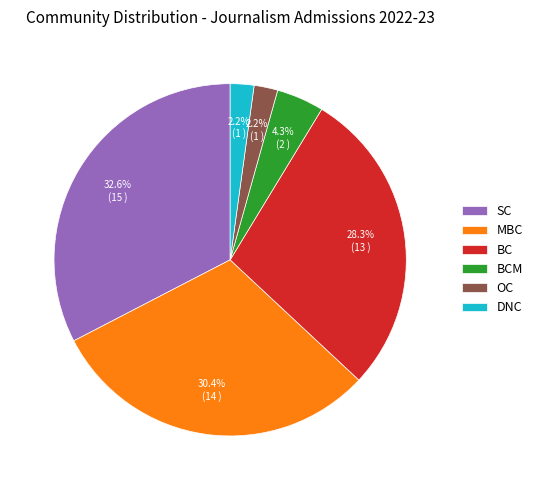

What is the total percentage of SC and MBC?

63.0%